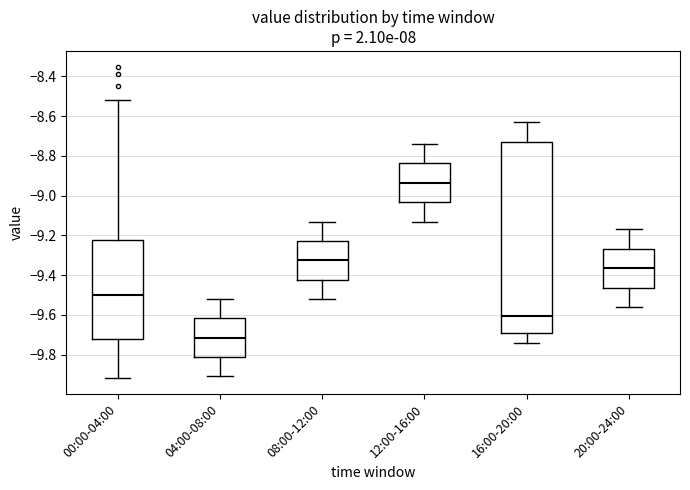

Reading left to right, read every box against the y-axis: the position of its median line, the range the box covers, and the ends of its whiskers. The values are not printed on the chart, so give them approximately, as read against the axis.

00:00-04:00: median -9.50, box -9.72 to -9.22, whiskers -9.92 to -8.52
04:00-08:00: median -9.72, box -9.82 to -9.62, whiskers -9.90 to -9.52
08:00-12:00: median -9.32, box -9.42 to -9.22, whiskers -9.52 to -9.12
12:00-16:00: median -8.94, box -9.04 to -8.84, whiskers -9.12 to -8.74
16:00-20:00: median -9.60, box -9.70 to -8.72, whiskers -9.74 to -8.62
20:00-24:00: median -9.36, box -9.46 to -9.26, whiskers -9.56 to -9.16